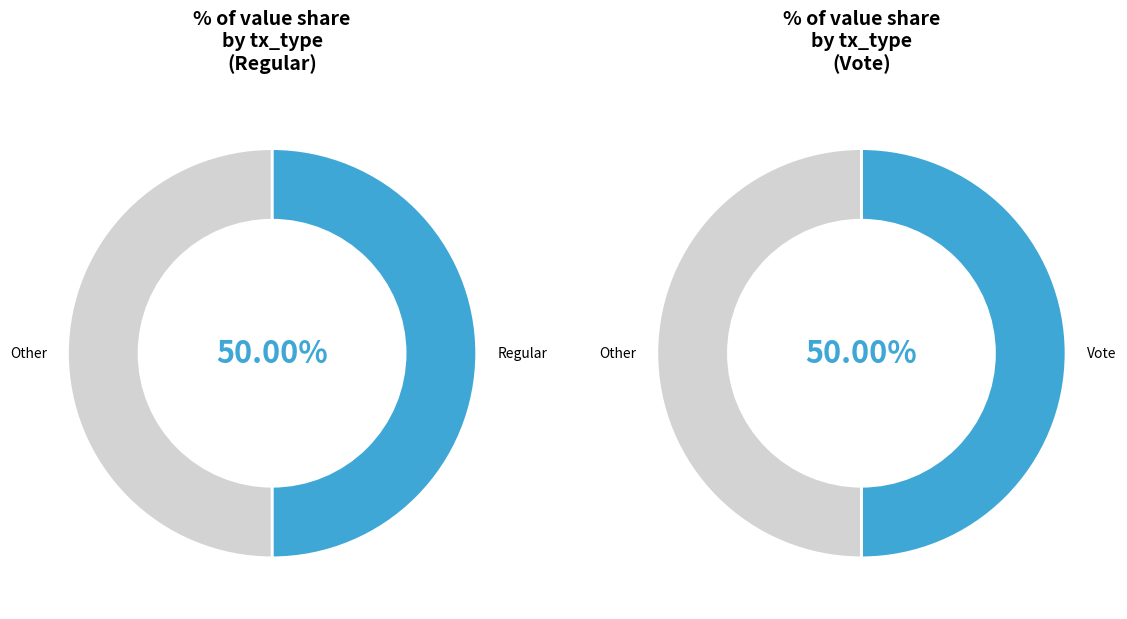

Which series has the largest range (max minus min)?

Regular